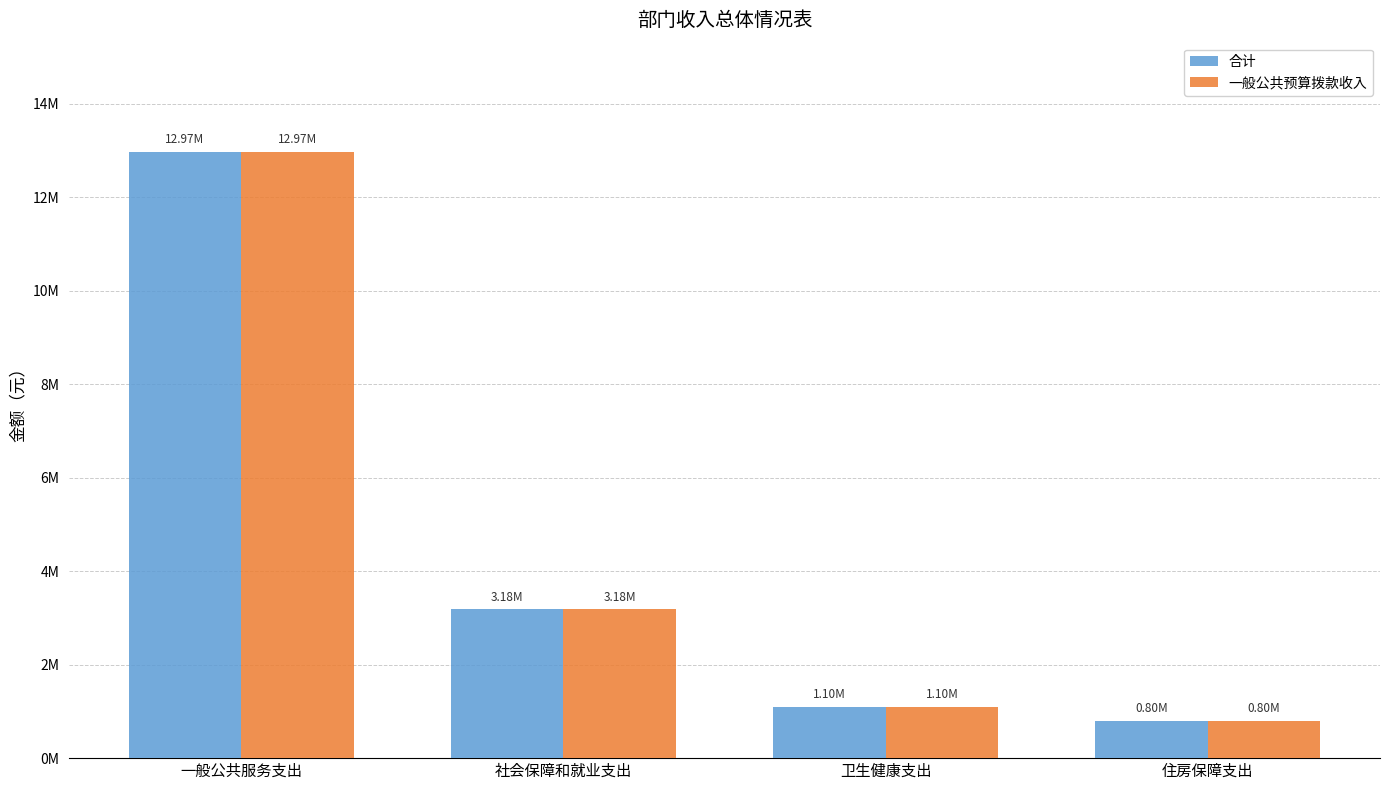

What are all the series names shown in the legend?

合计, 一般公共预算拨款收入